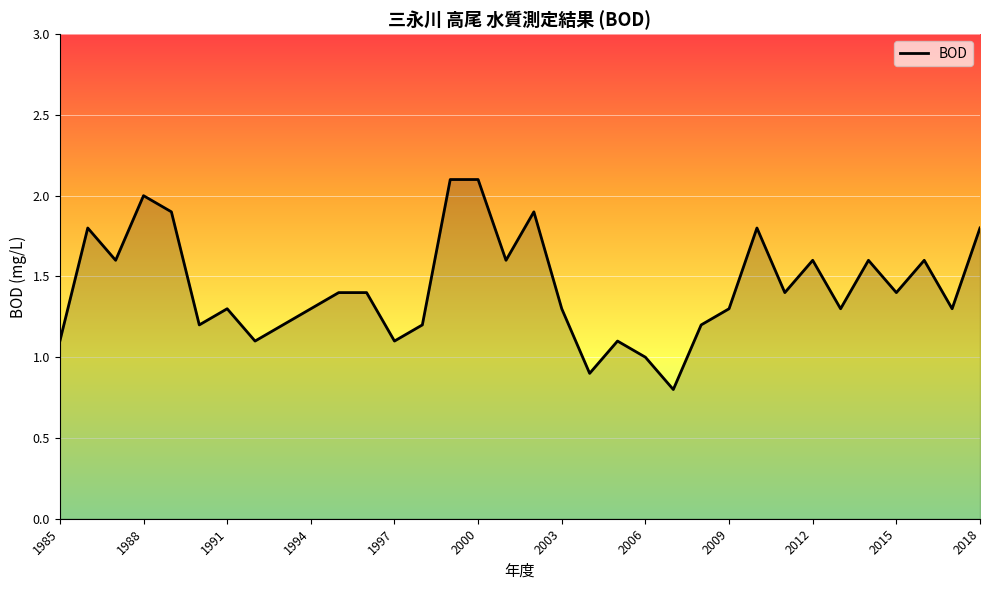

What is the difference between the maximum and minimum values?

1.3